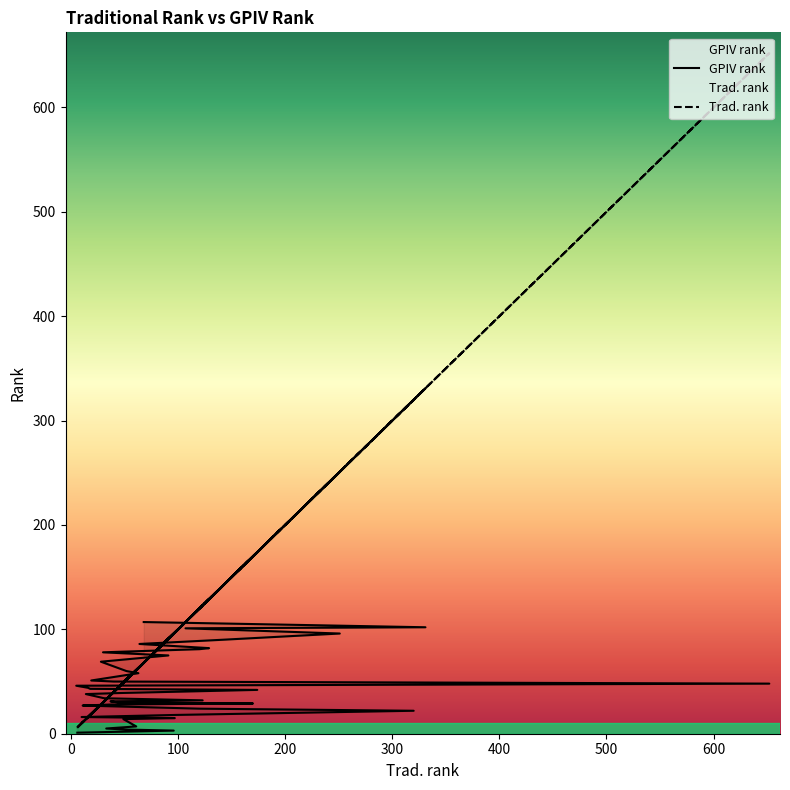

How many lines are shown in the chart?

2